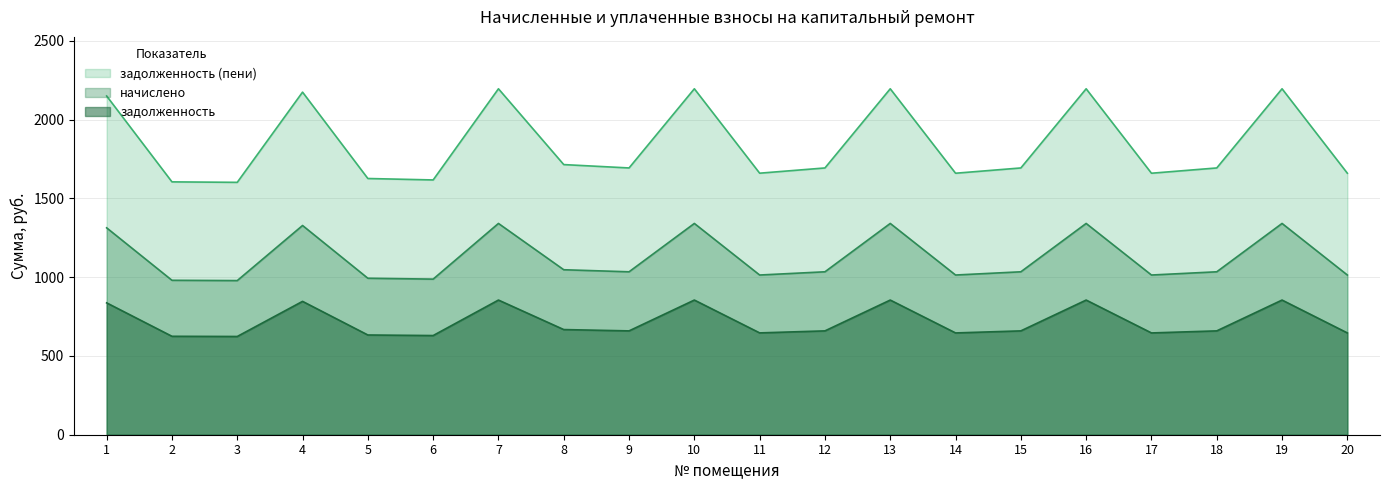

What is the difference between the highest and lowest values at 7?

1341.1